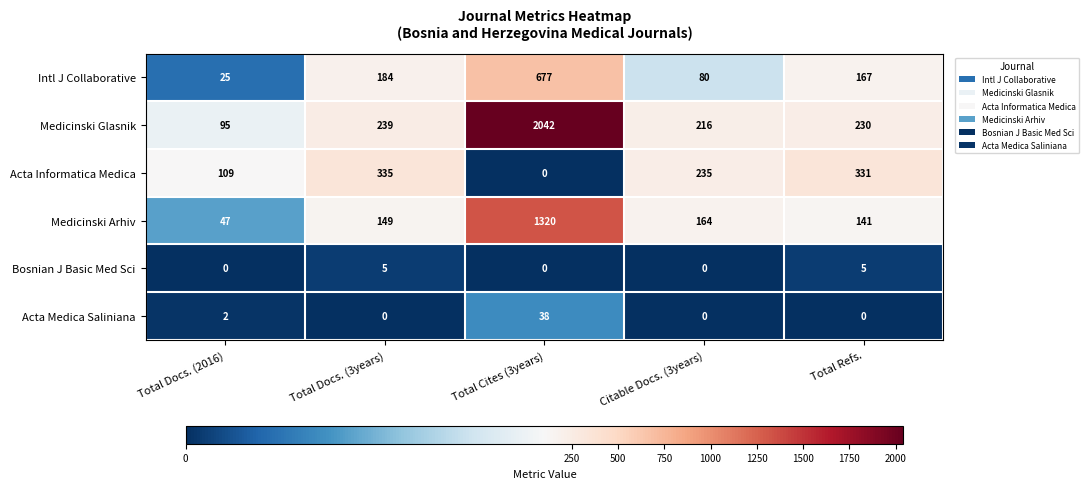

At which category does the chart reach its peak across all series?

Total Cites (3years)